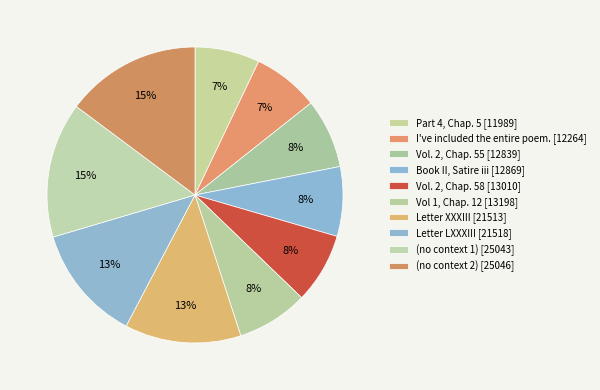

Do (no context 1) and Letter XXXIII together represent more than half of the pie?

No